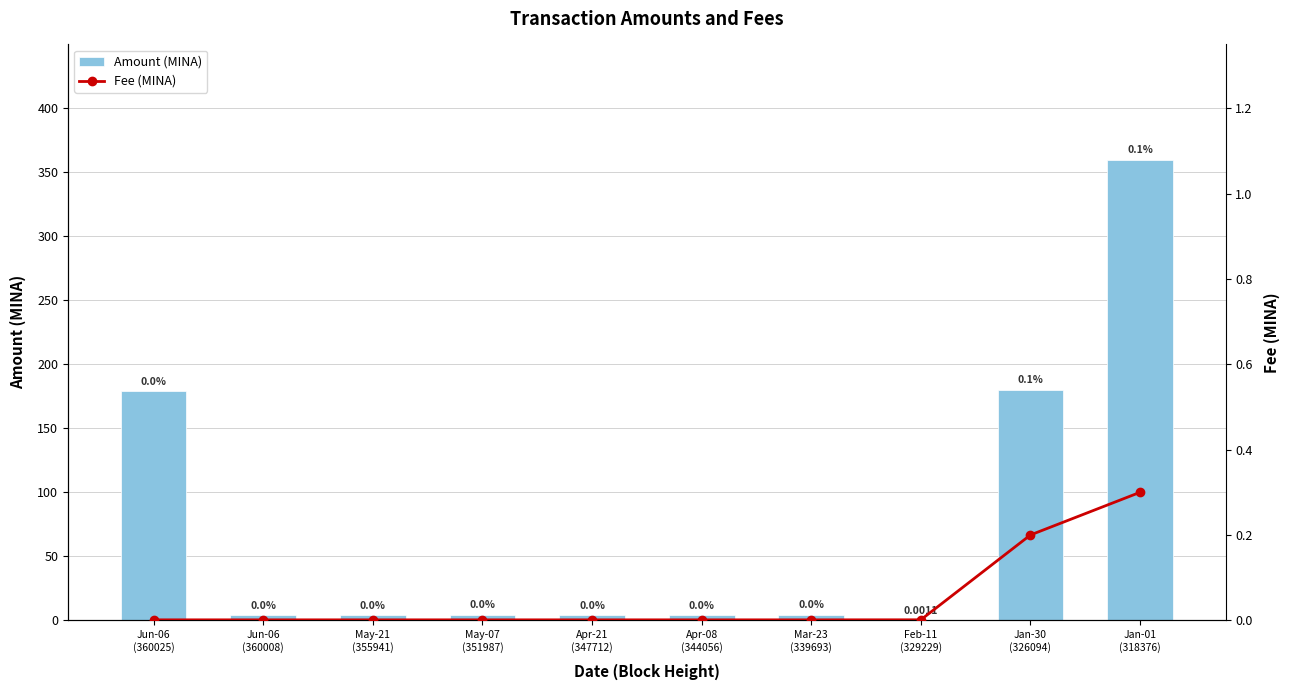

Is the value of Fee (MINA) at Mar-23
(339693) greater than the value of Amount (MINA) at May-21
(355941)?

No